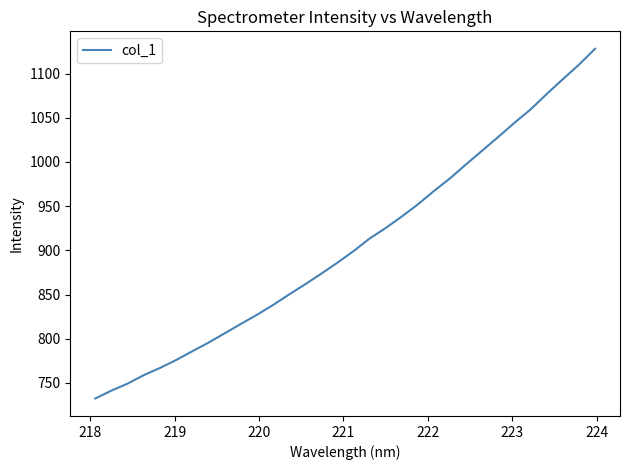

What is the difference between the maximum and minimum values?

395.5